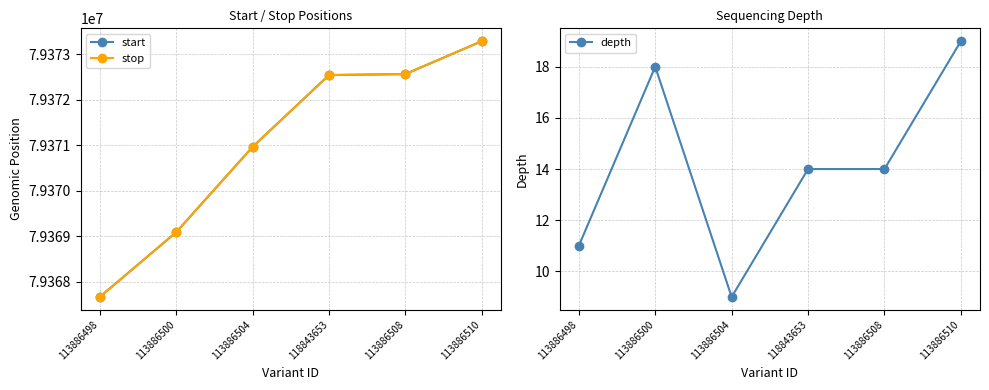

Which series has the widest spread of values?

start